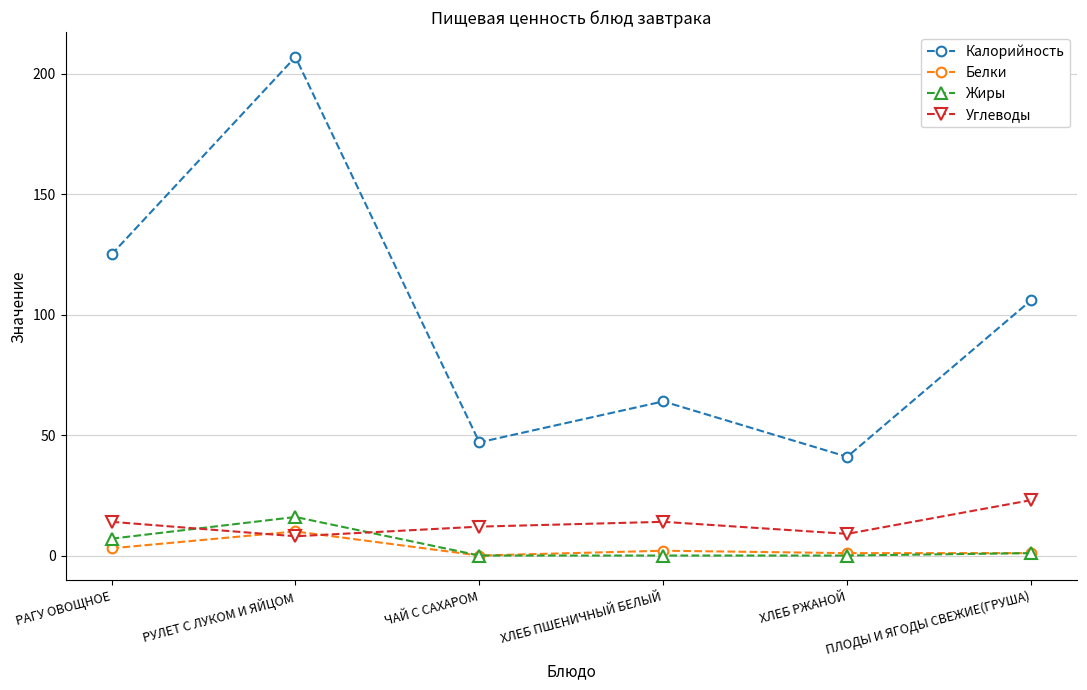

Reading left to right, what are all the values shown in this chart?

Калорийность: РАГУ ОВОЩНОЕ=125	РУЛЕТ С ЛУКОМ И ЯЙЦОМ=207	ЧАЙ С САХАРОМ=47	ХЛЕБ ПШЕНИЧНЫЙ БЕЛЫЙ=64	ХЛЕБ РЖАНОЙ=41	ПЛОДЫ И ЯГОДЫ СВЕЖИЕ(ГРУША)=106
Белки: РАГУ ОВОЩНОЕ=3	РУЛЕТ С ЛУКОМ И ЯЙЦОМ=10	ЧАЙ С САХАРОМ=0	ХЛЕБ ПШЕНИЧНЫЙ БЕЛЫЙ=2	ХЛЕБ РЖАНОЙ=1	ПЛОДЫ И ЯГОДЫ СВЕЖИЕ(ГРУША)=1
Жиры: РАГУ ОВОЩНОЕ=7	РУЛЕТ С ЛУКОМ И ЯЙЦОМ=16	ЧАЙ С САХАРОМ=0	ХЛЕБ ПШЕНИЧНЫЙ БЕЛЫЙ=0	ХЛЕБ РЖАНОЙ=0	ПЛОДЫ И ЯГОДЫ СВЕЖИЕ(ГРУША)=1
Углеводы: РАГУ ОВОЩНОЕ=14	РУЛЕТ С ЛУКОМ И ЯЙЦОМ=8	ЧАЙ С САХАРОМ=12	ХЛЕБ ПШЕНИЧНЫЙ БЕЛЫЙ=14	ХЛЕБ РЖАНОЙ=9	ПЛОДЫ И ЯГОДЫ СВЕЖИЕ(ГРУША)=23